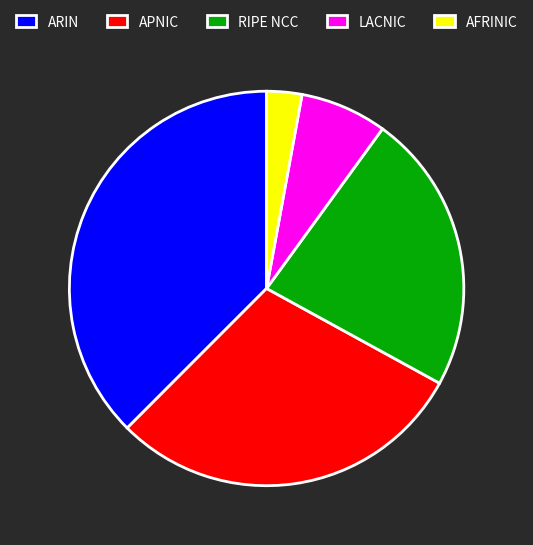

The RIPE NCC slice represents 23% of the pie. True or false?

True